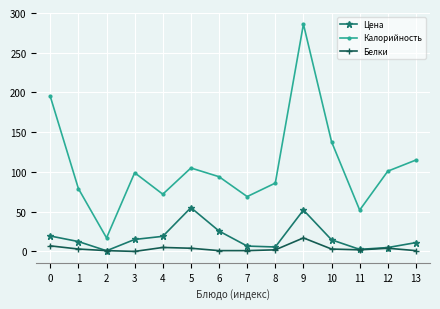

What is the greatest value displayed?

286.0